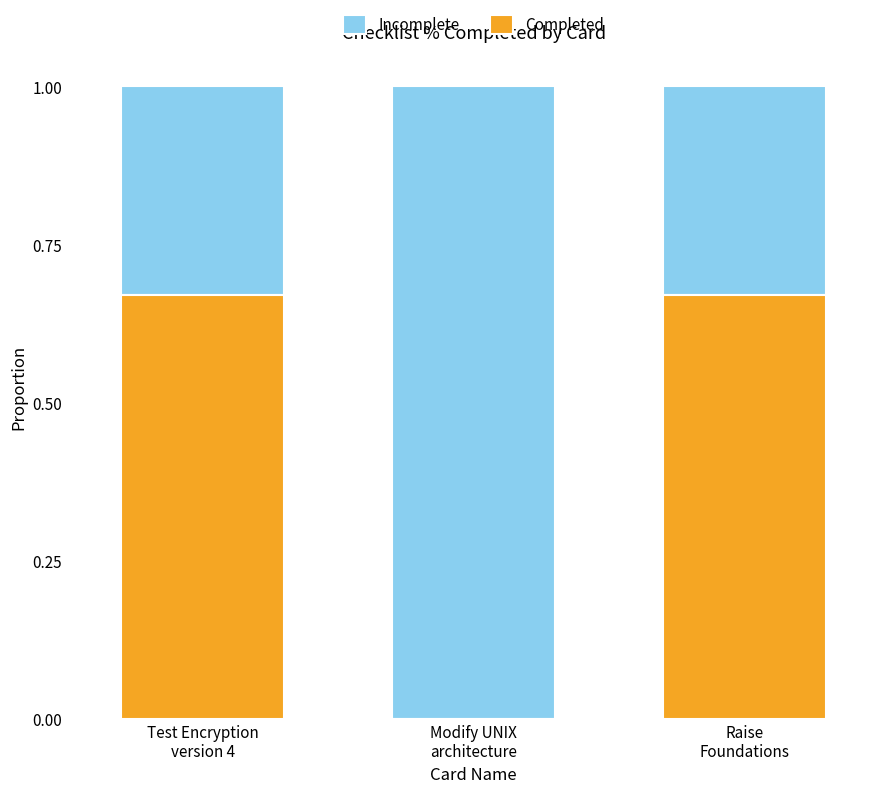

Which series has the largest range (max minus min)?

Completed